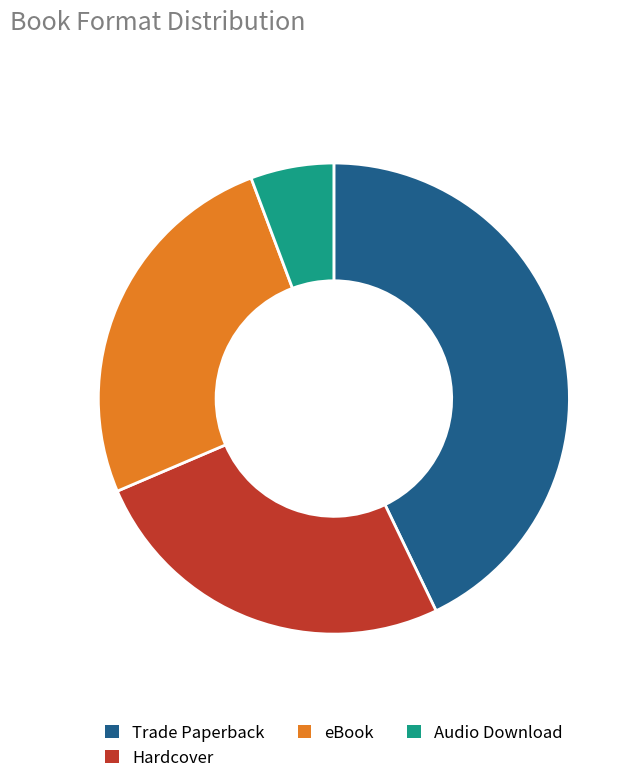

How many segments does this pie chart have?

4